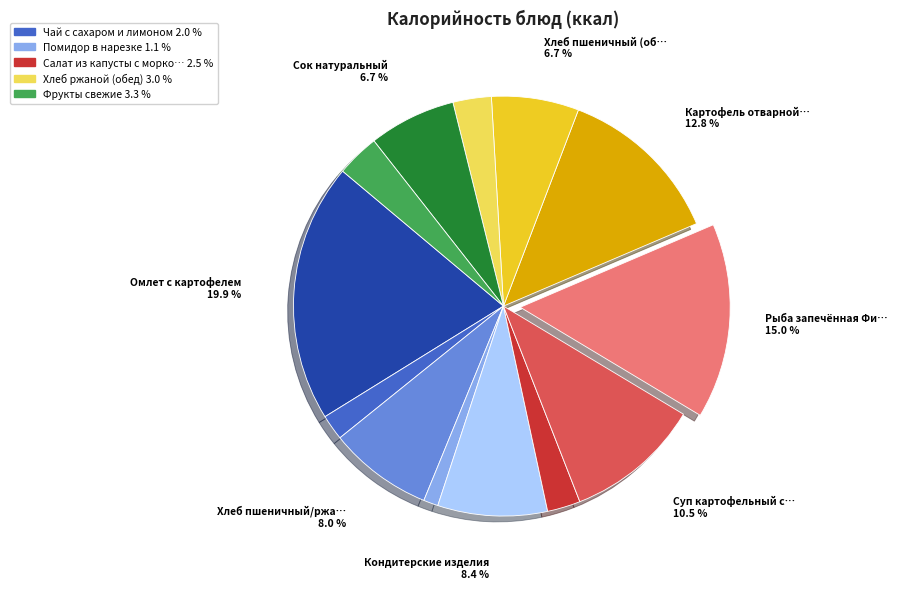

Is there a majority slice in this chart?

No